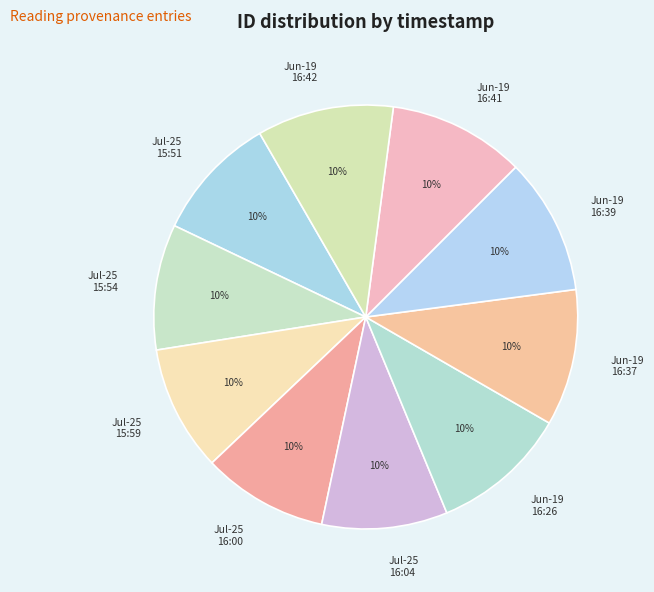

How many slices are in this pie chart?

10